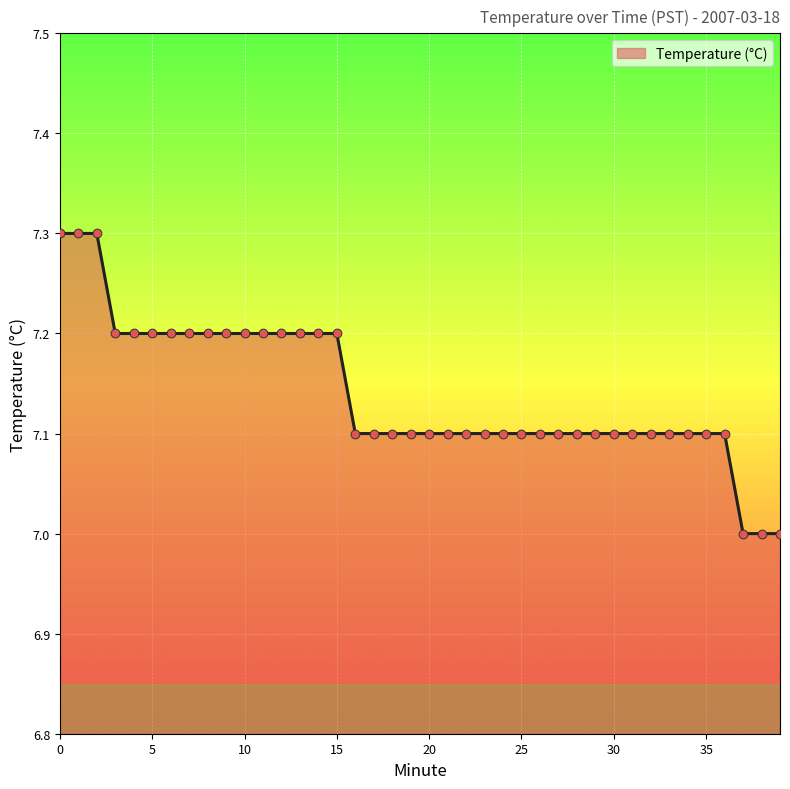

What is the difference between the maximum and minimum values?

0.3